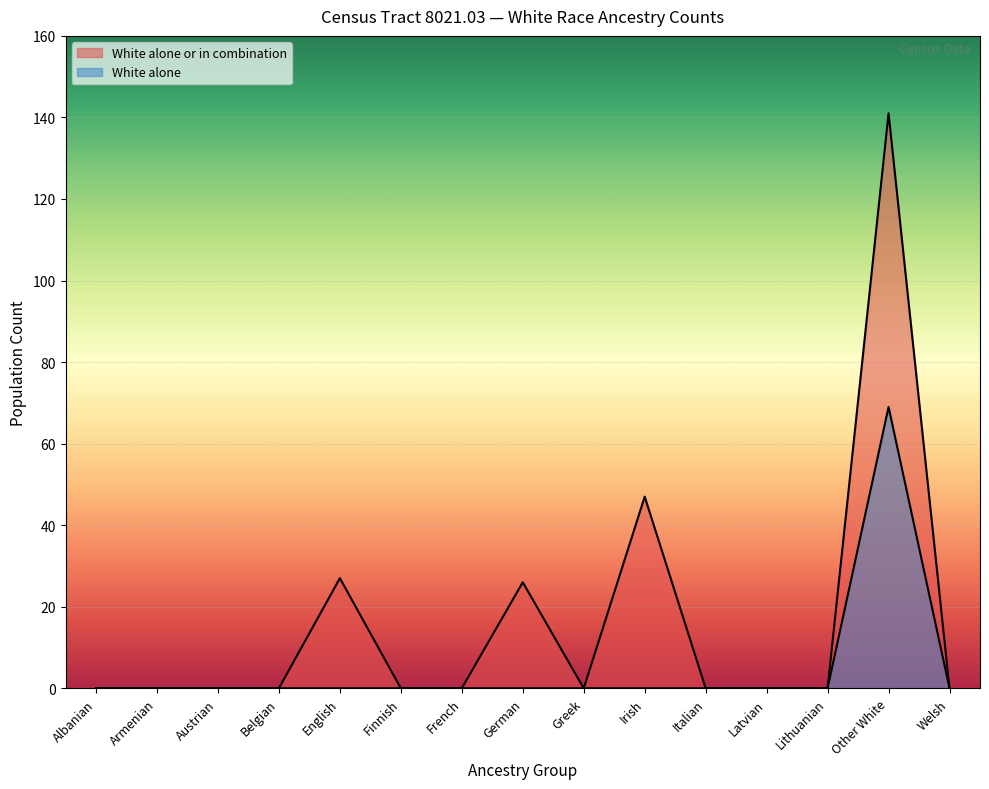

At Irish, list the series in order from smallest to largest.

White alone, White alone or in combination